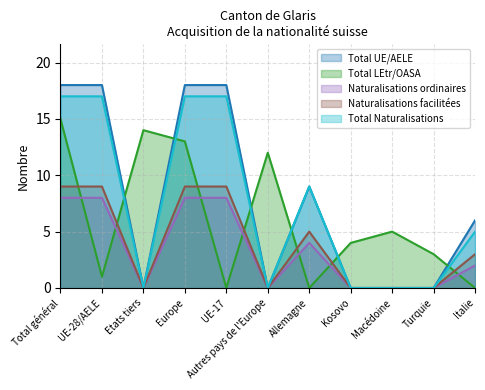

List the series in order of their peak value, highest first.

Total UE/AELE, Total Naturalisations, Total LEtr/OASA, Naturalisations facilitées, Naturalisations ordinaires